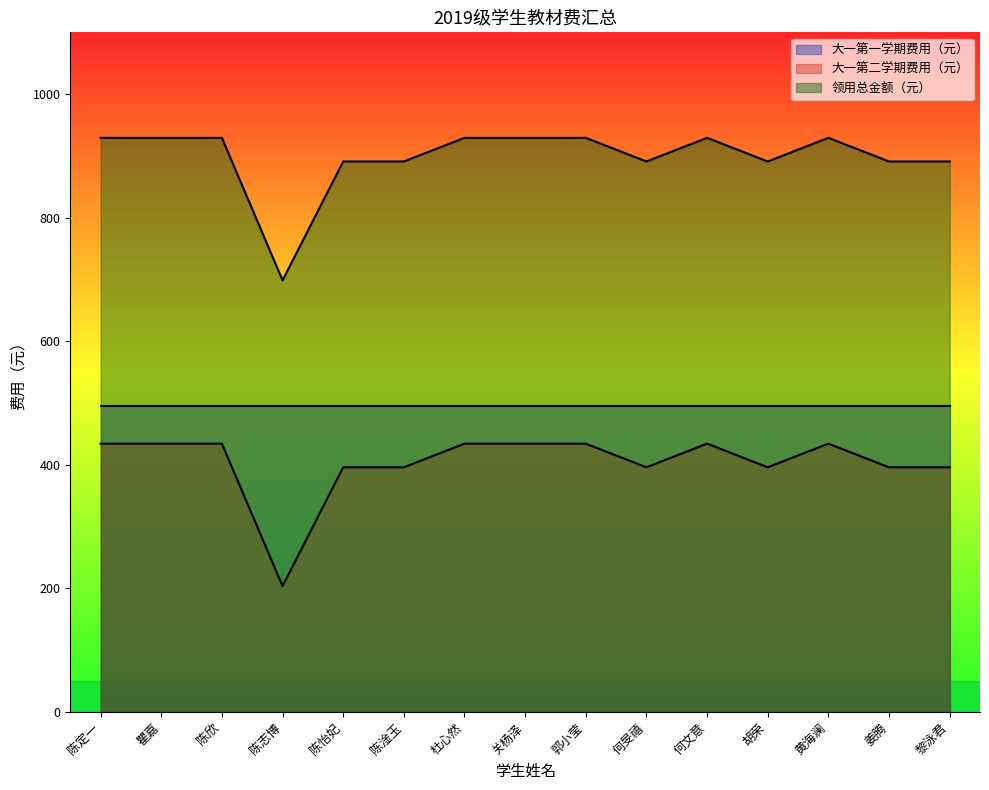

True or false: 大一第二学期费用（元） and 领用总金额（元） intersect in this chart.

False